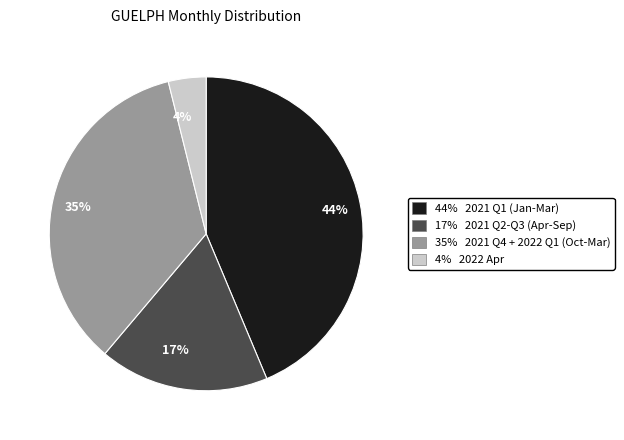

Between 44% and 4%, which is larger?

44%